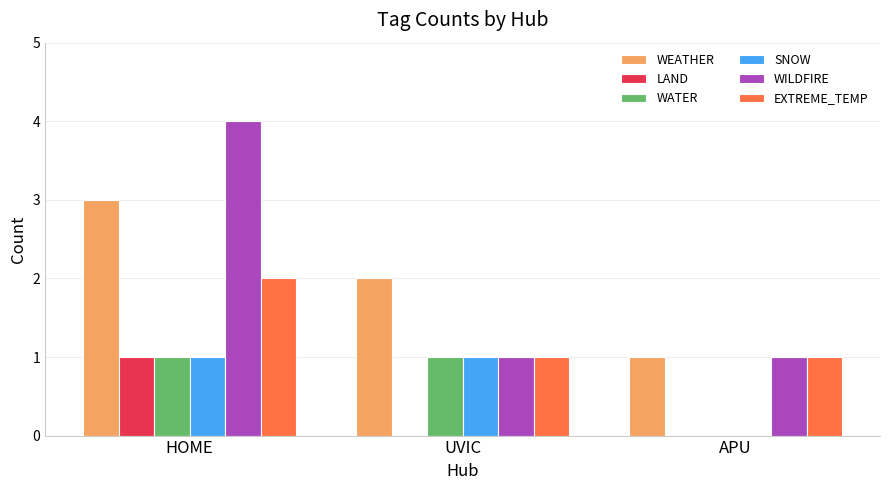

What is the greatest value displayed?

4